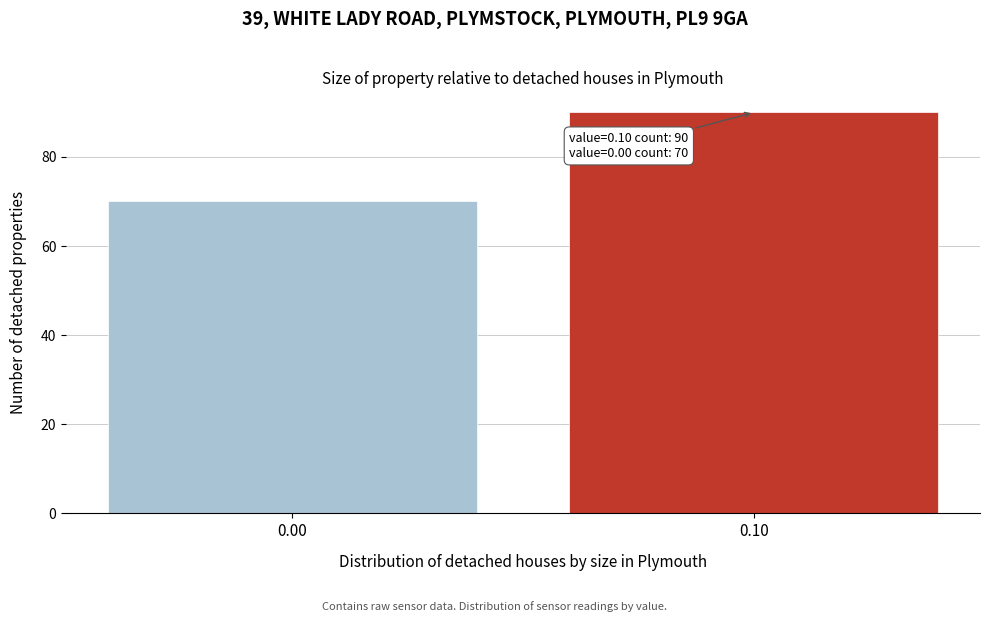

Reading right to left, list all the values displayed in this chart.

0.10=90	0.00=70